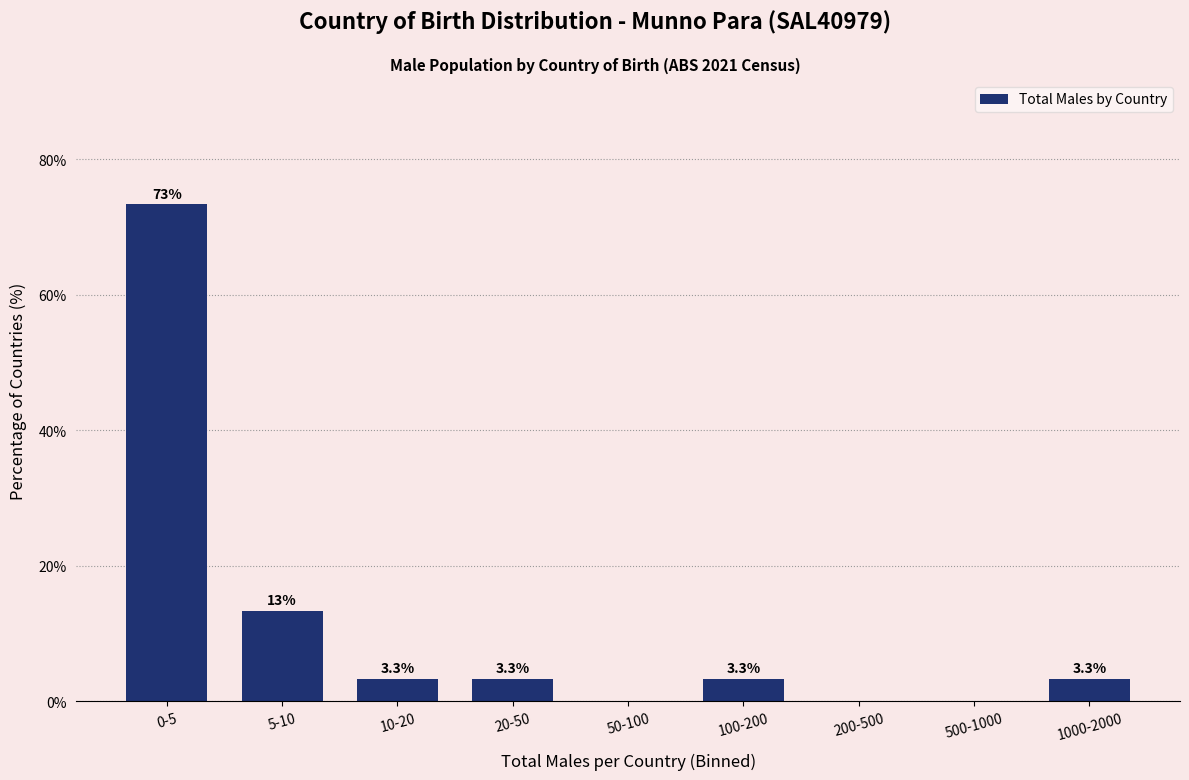

Reading right to left, transcribe all the data shown in this chart.

1000-2000=3.3	500-1000=0.0	200-500=0.0	100-200=3.3	50-100=0.0	20-50=3.3	10-20=3.3	5-10=13.3	0-5=73.3